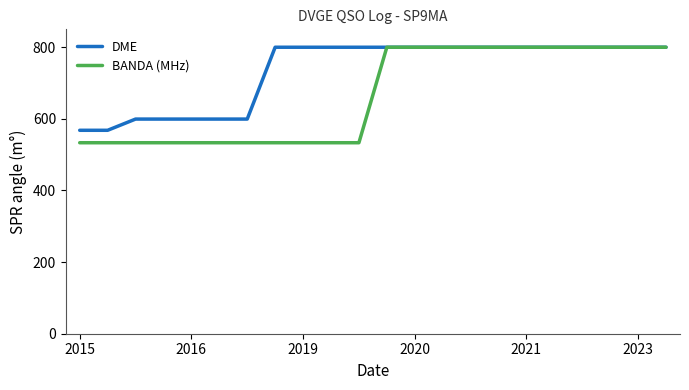

Which series has the largest total across all categories?

DME